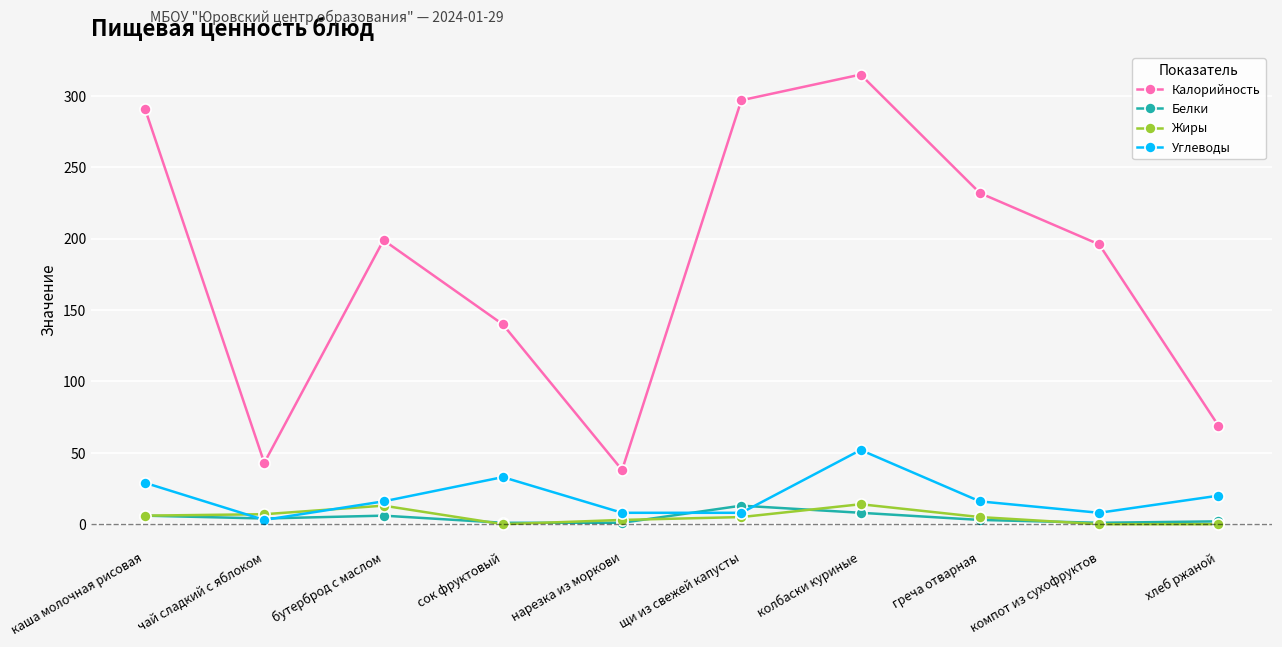

Is it true that Жиры equals 0 at сок фруктовый?

True